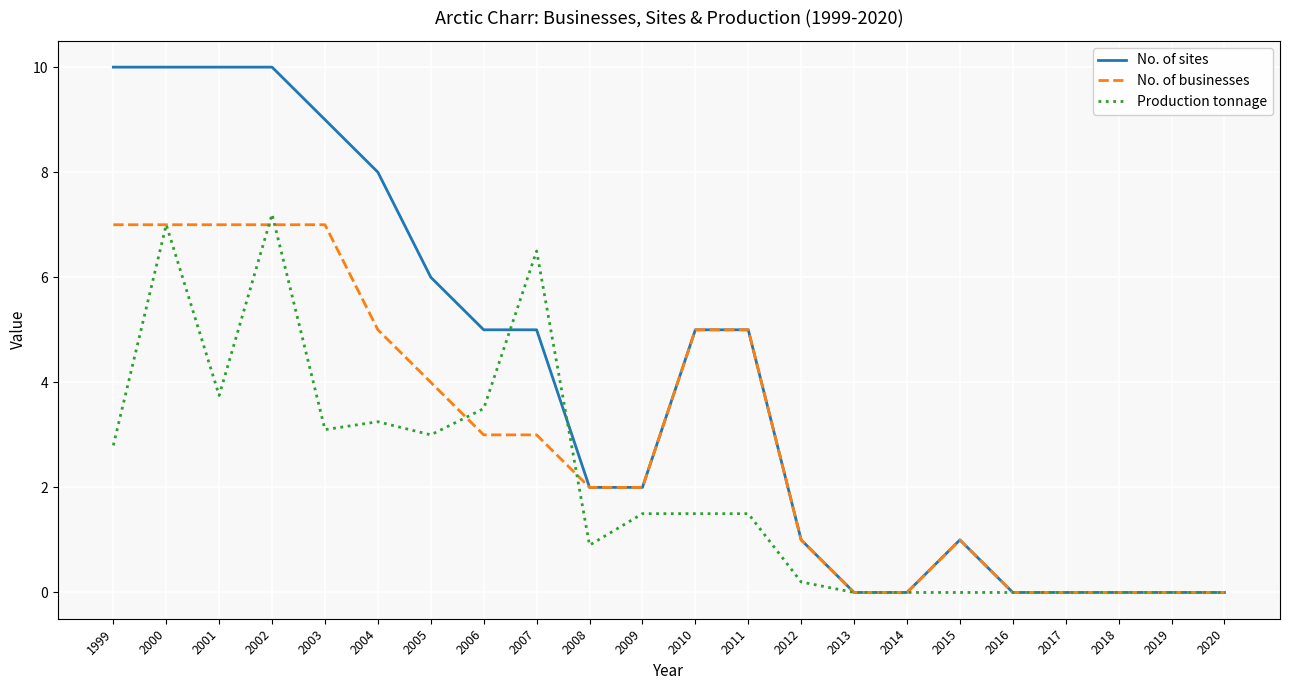

Rank the series by their average value, from lowest to highest.

Production tonnage, No. of businesses, No. of sites